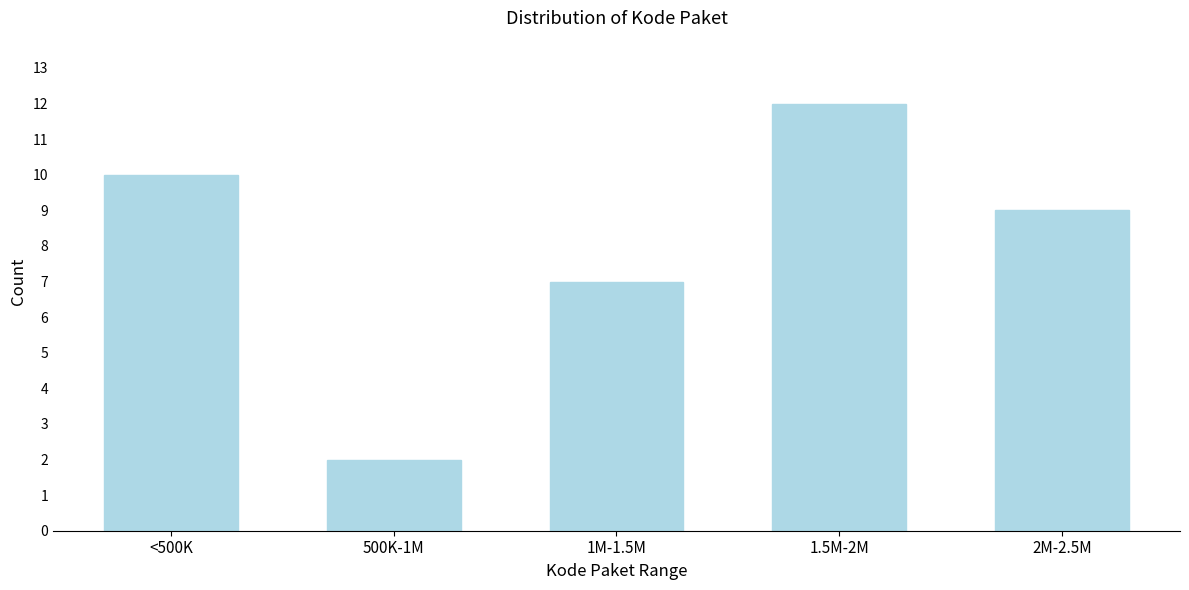

Reading right to left, list all the values displayed in this chart.

2M-2.5M=9	1.5M-2M=12	1M-1.5M=7	500K-1M=2	<500K=10